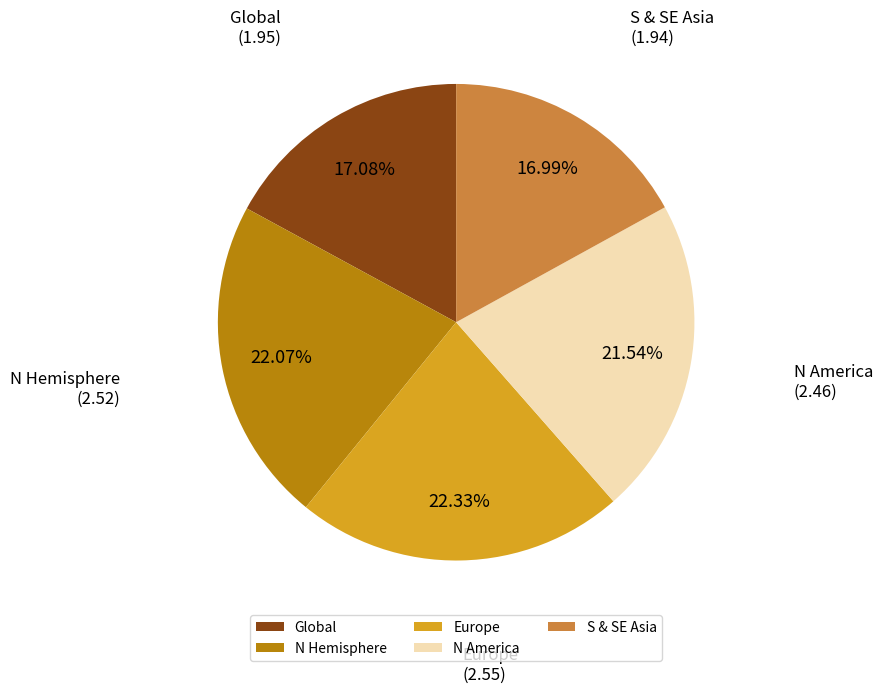

To the nearest percent, what percentage of the pie is S & SE Asia?

17%